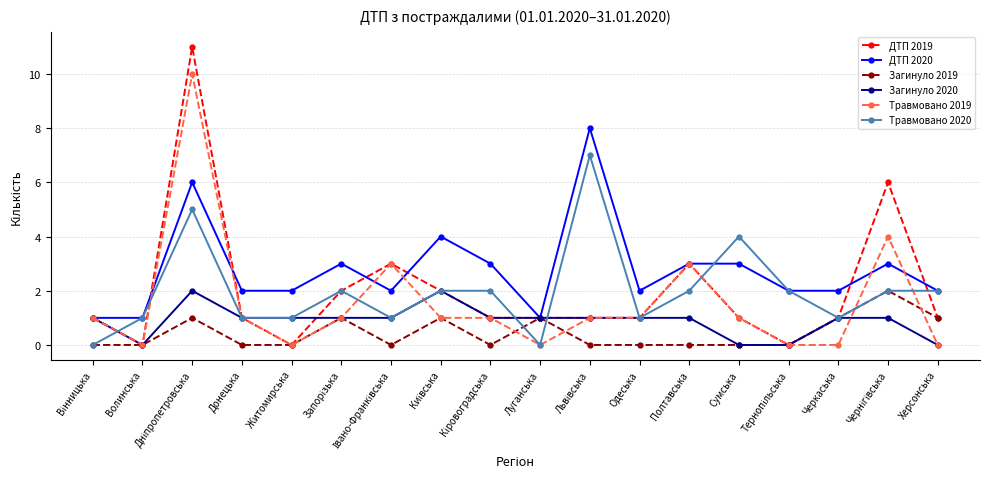

What is the greatest value displayed?

11